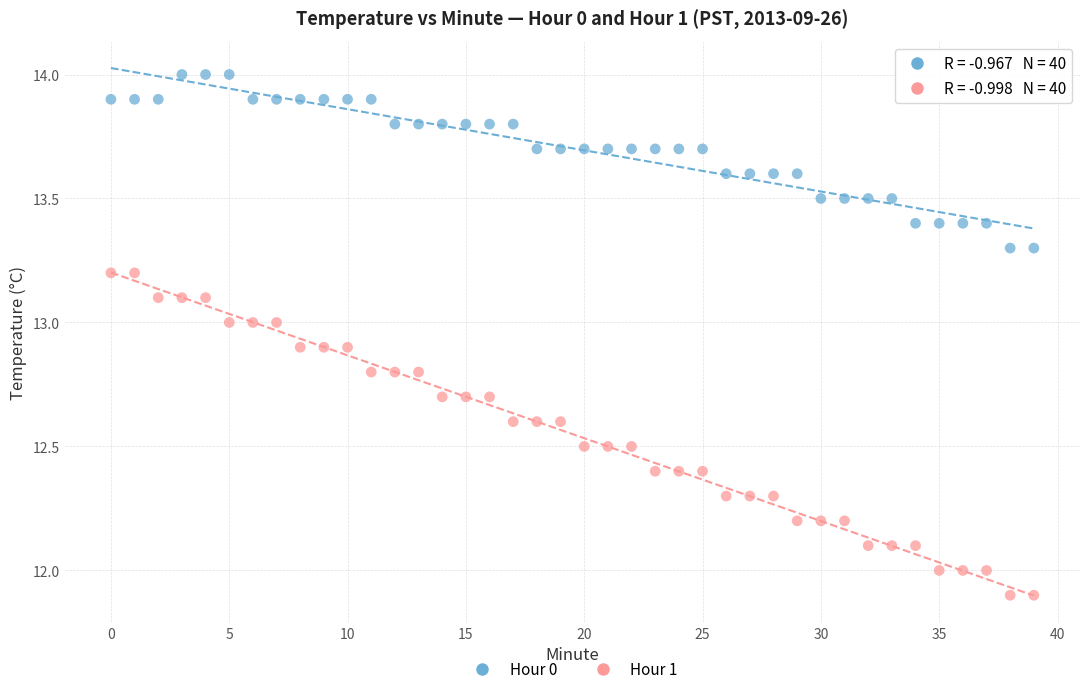

Across all data points, what is the range of Y values (max minus min)?

2.1